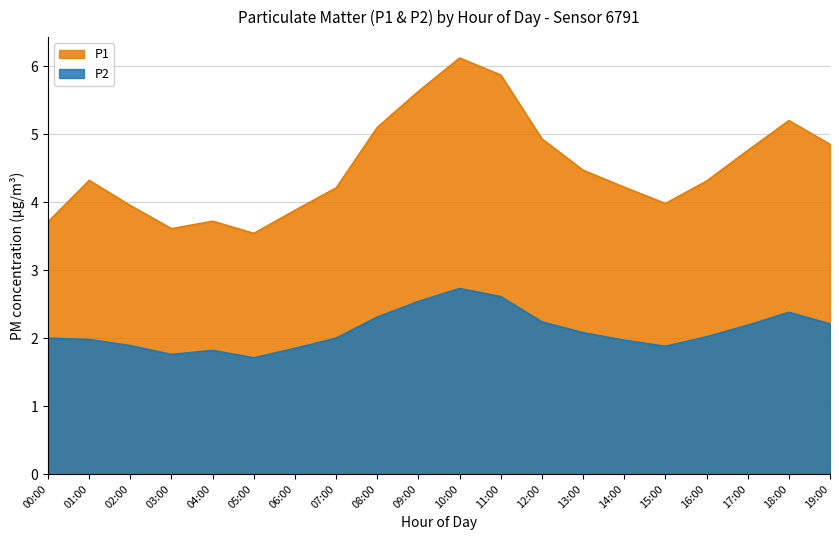

What value does the P2 series have at 11:00?

2.6